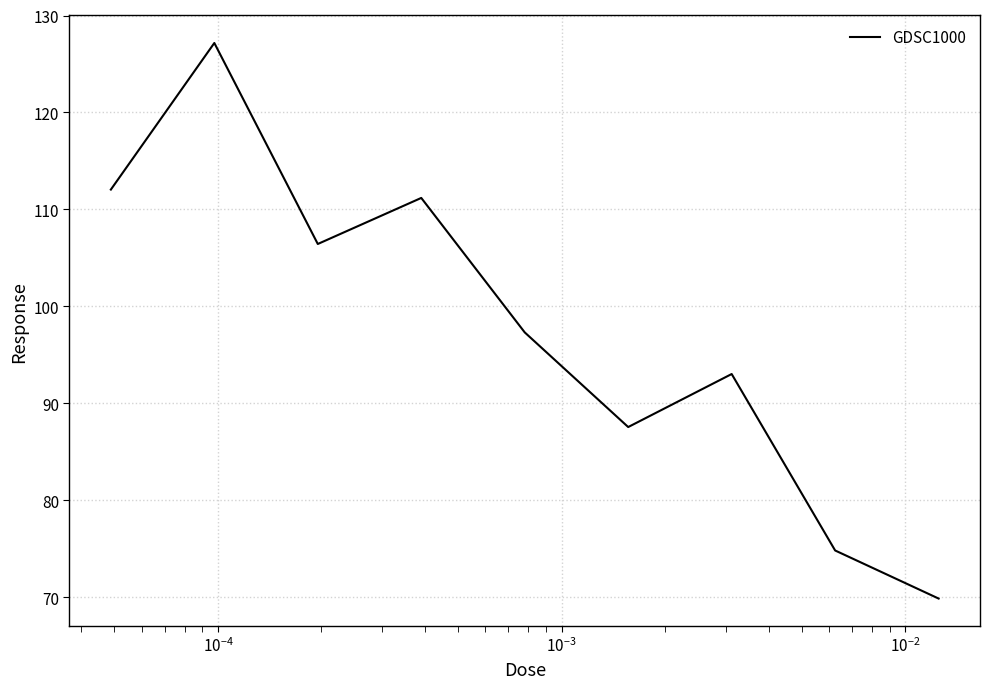

What is the minimum value shown in the chart?

69.9